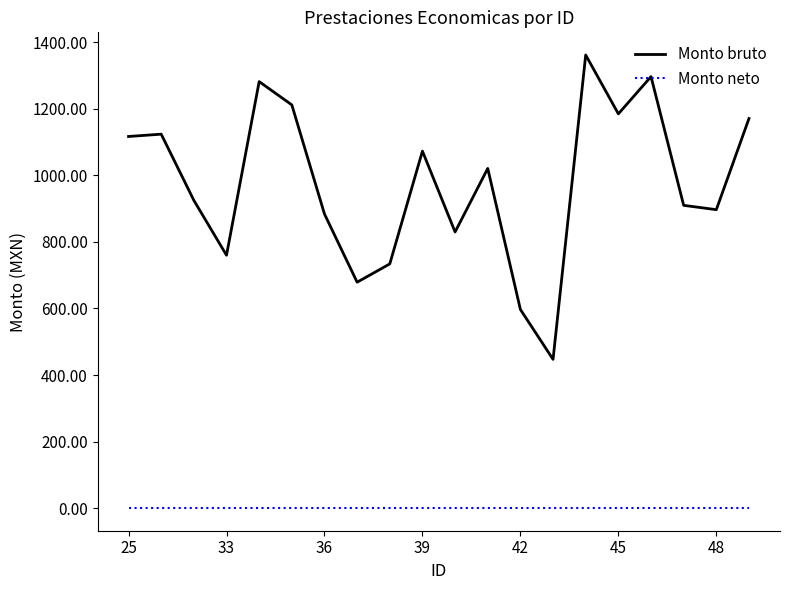

What is the maximum value for Monto bruto?

1362